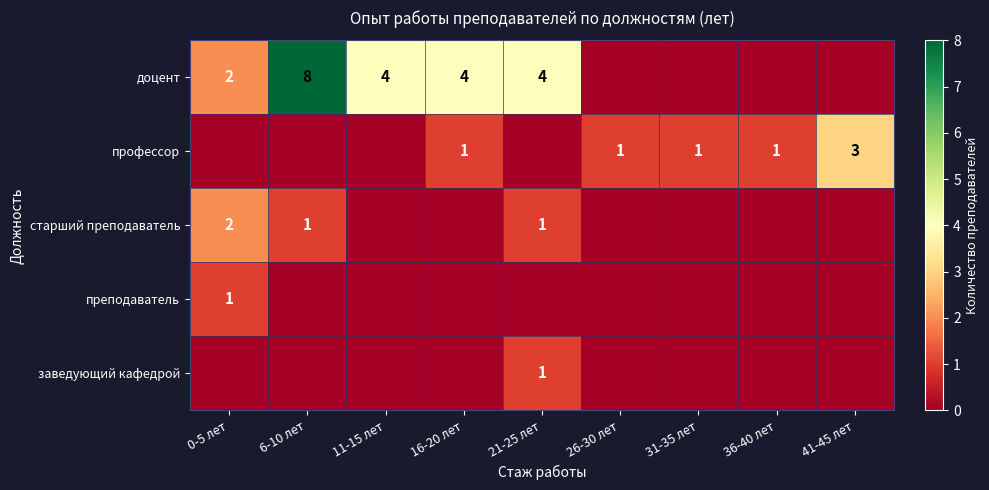

The старший преподаватель series shows 0 at 6-10 лет. True or false?

False